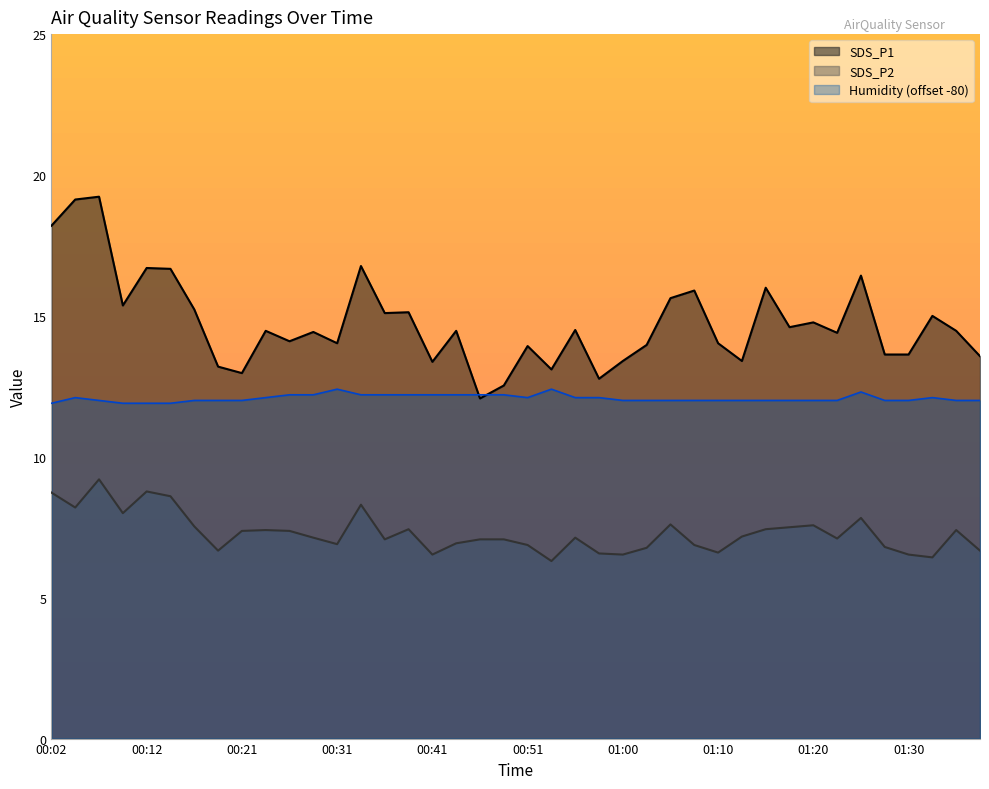

Rank the categories by SDS_P1 value from lowest to highest.

00:46, 00:48, 00:58, 00:21, 00:53, 00:19, 00:41, 01:00, 01:13, 01:37, 01:27, 01:30, 00:51, 01:03, 00:31, 01:10, 00:26, 01:22, 00:29, 00:24, 00:43, 01:34, 00:56, 01:17, 01:20, 01:32, 00:36, 00:38, 00:17, 00:09, 01:05, 01:08, 01:15, 01:25, 00:14, 00:12, 00:34, 00:02, 00:04, 00:07